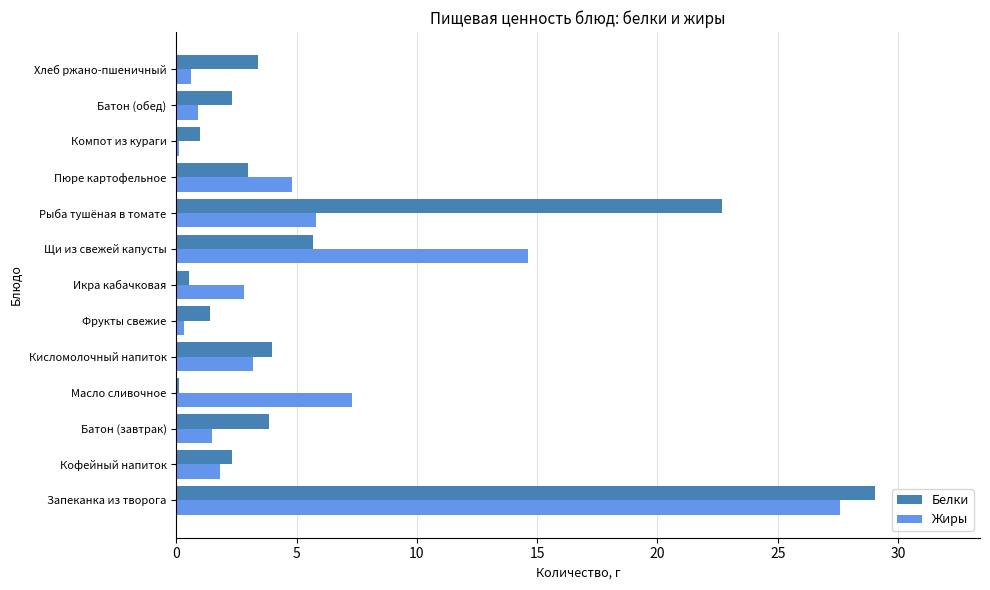

Which series has the largest total across all categories?

Белки